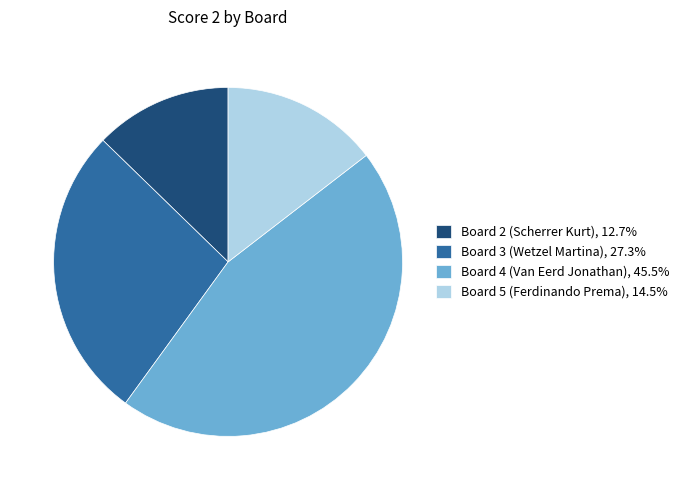

Approximately how many times larger is the value at Board 2 (Scherrer Kurt), 12.7% compared to Board 3 (Wetzel Martina), 27.3%?

0.5